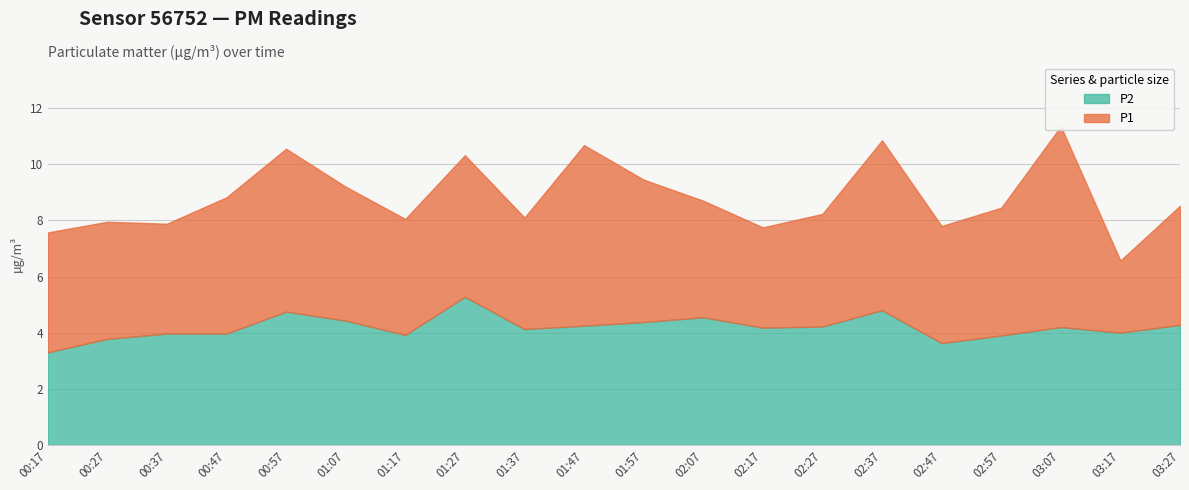

In P1, how many points are lower than both neighbors (excluding endpoints)?

6